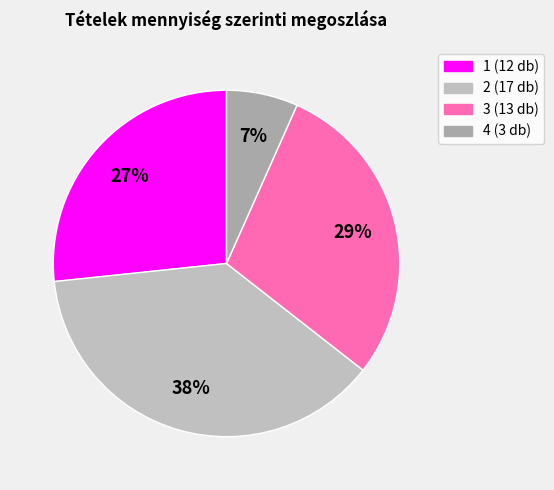

Does any single category account for the majority?

No